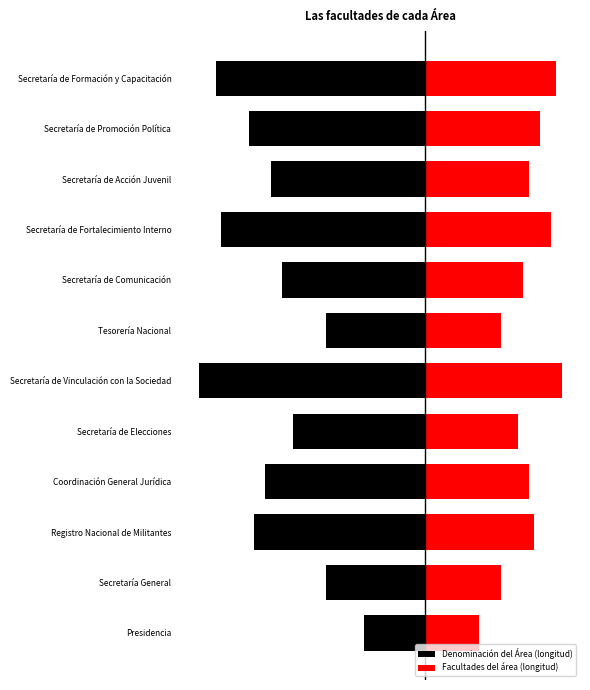

Reading left to right, transcribe all the data shown in this chart.

Denominación del Área (longitud): -11	-18	-31	-29	-24	-41	-18	-26	-37	-28	-32	-38
Facultades del área (longitud): 10	14	20	19	17	25	14	18	23	19	21	24